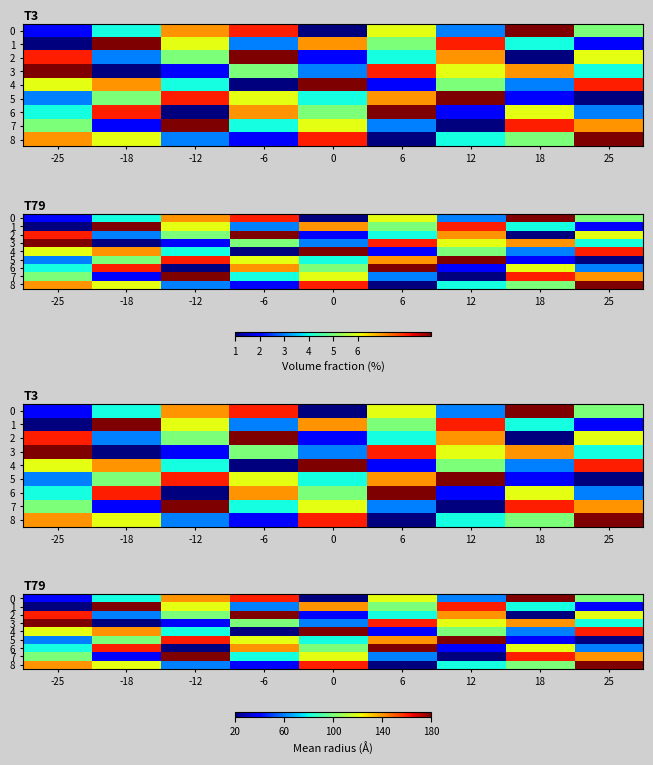

What is the difference between the maximum and second lowest values in the 0 series?

7